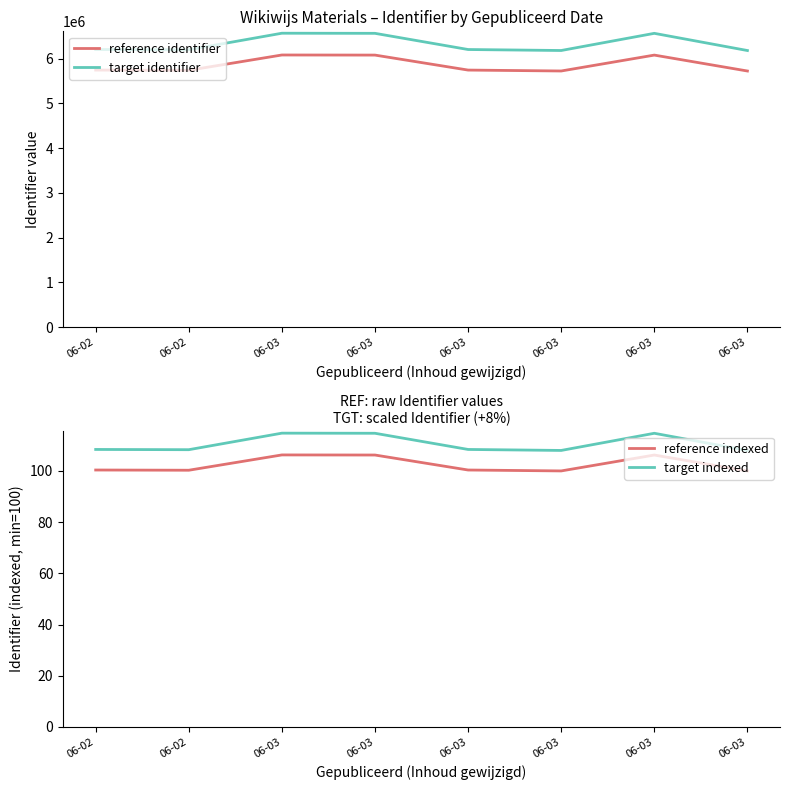

List the labels in order of reference identifier value, smallest first.

06-03, 06-03, 06-02, 06-03, 06-02, 06-03, 06-03, 06-03